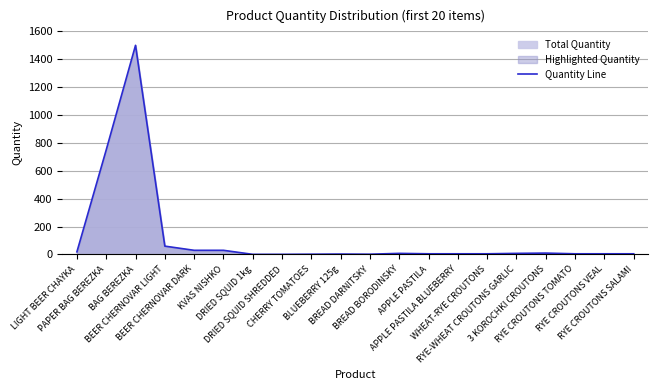

How many interior local peaks (higher than both neighbors) does the data have?

4